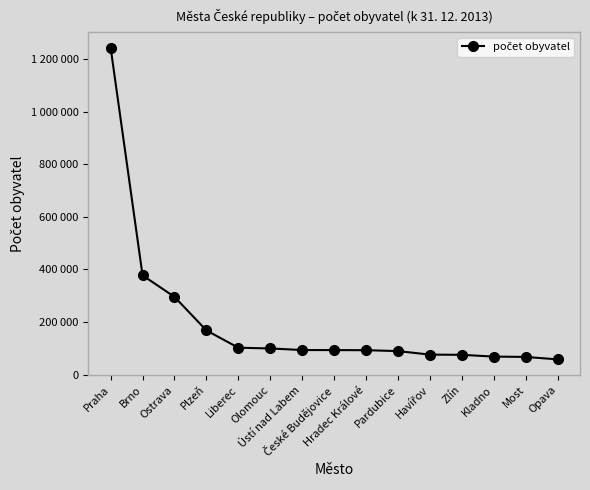

What value does the data have at Brno?

377508